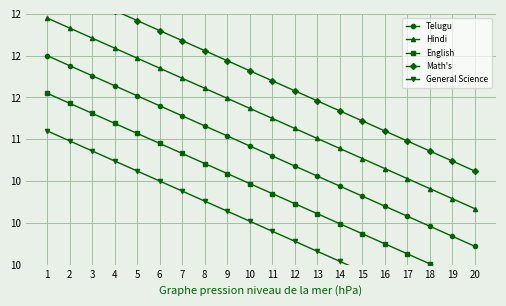

How many data points does each series have?

20